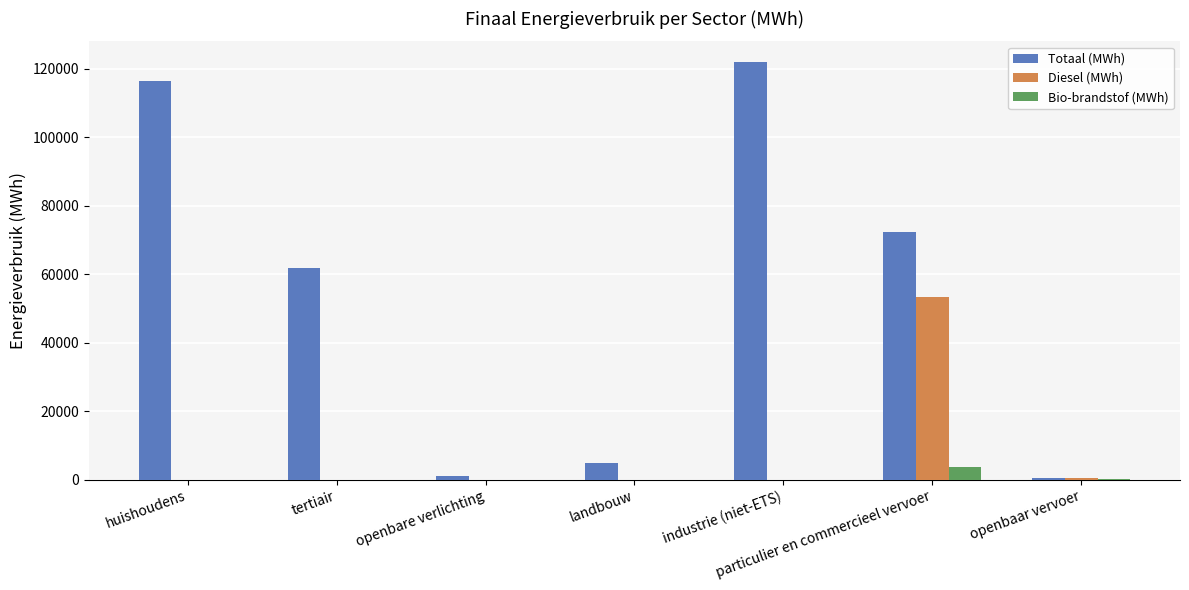

How many data points does each series have?

7